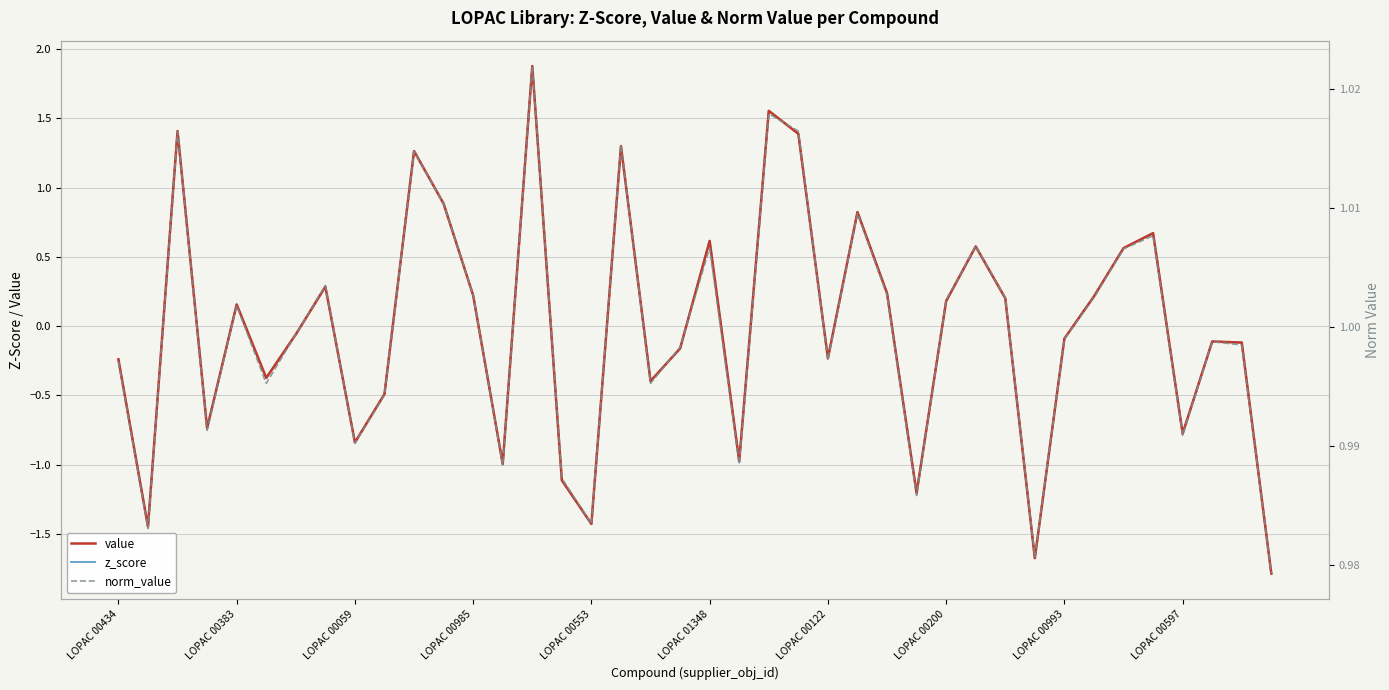

Reading right to left, extract all data points from this chart.

value: -1.8	-0.1	-0.1	-0.8	0.7	0.6	0.2	-0.1	-1.7	0.2	0.6	0.2	-1.2	0.2	0.8	-0.2	1.4	1.6	-1.0	0.6	-0.2	-0.4	1.3	-1.4	-1.1	1.9	-1.0	0.2	0.9	1.3	-0.5	-0.8	0.3	-0.1	-0.4	0.2	-0.7	1.4	-1.4	-0.2
z_score: -1.8	-0.1	-0.1	-0.8	0.7	0.6	0.2	-0.1	-1.7	0.2	0.6	0.2	-1.2	0.2	0.8	-0.2	1.4	1.6	-1.0	0.6	-0.2	-0.4	1.3	-1.4	-1.1	1.9	-1.0	0.2	0.9	1.3	-0.5	-0.8	0.3	-0.1	-0.4	0.2	-0.7	1.4	-1.4	-0.2
norm_value: 1.0	1.0	1.0	1.0	1.0	1.0	1.0	1.0	1.0	1.0	1.0	1.0	1.0	1.0	1.0	1.0	1.0	1.0	1.0	1.0	1.0	1.0	1.0	1.0	1.0	1.0	1.0	1.0	1.0	1.0	1.0	1.0	1.0	1.0	1.0	1.0	1.0	1.0	1.0	1.0